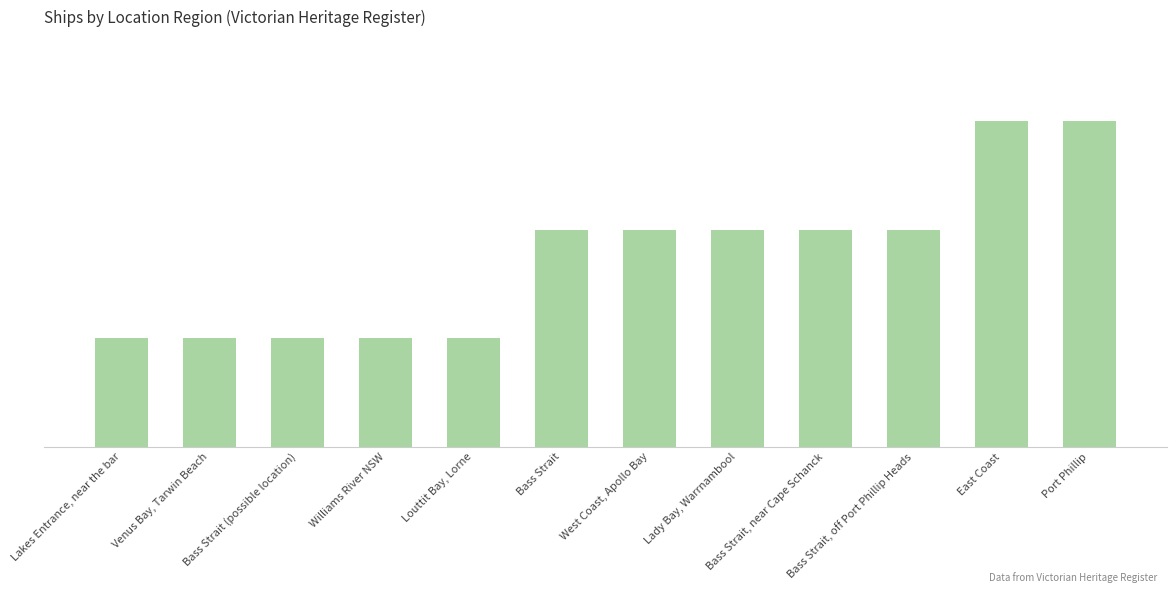

Reading left to right, extract all data points from this chart.

1	1	1	1	1	2	2	2	2	2	3	3